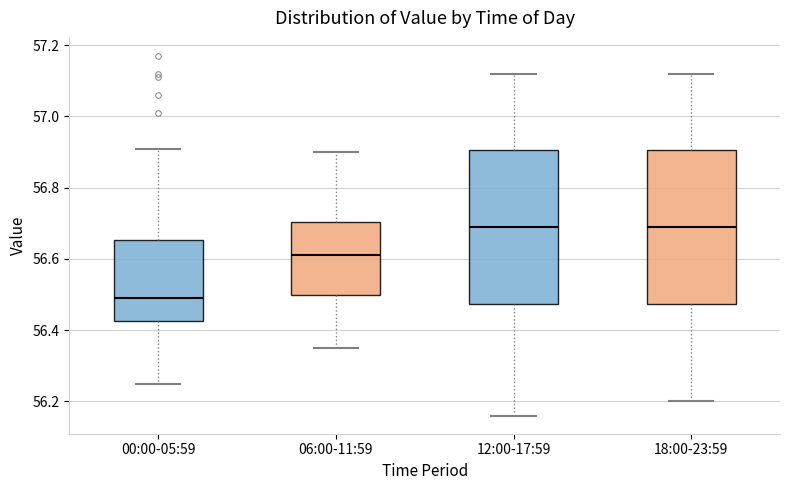

Reading left to right, read every box against the y-axis: the position of its median line, the range the box covers, and the ends of its whiskers. The values are not printed on the chart, so give them approximately, as read against the axis.

00:00-05:59: median 56.50, box 56.42 to 56.66, whiskers 56.26 to 56.92
06:00-11:59: median 56.62, box 56.50 to 56.70, whiskers 56.36 to 56.90
12:00-17:59: median 56.70, box 56.48 to 56.90, whiskers 56.16 to 57.12
18:00-23:59: median 56.70, box 56.48 to 56.90, whiskers 56.20 to 57.12